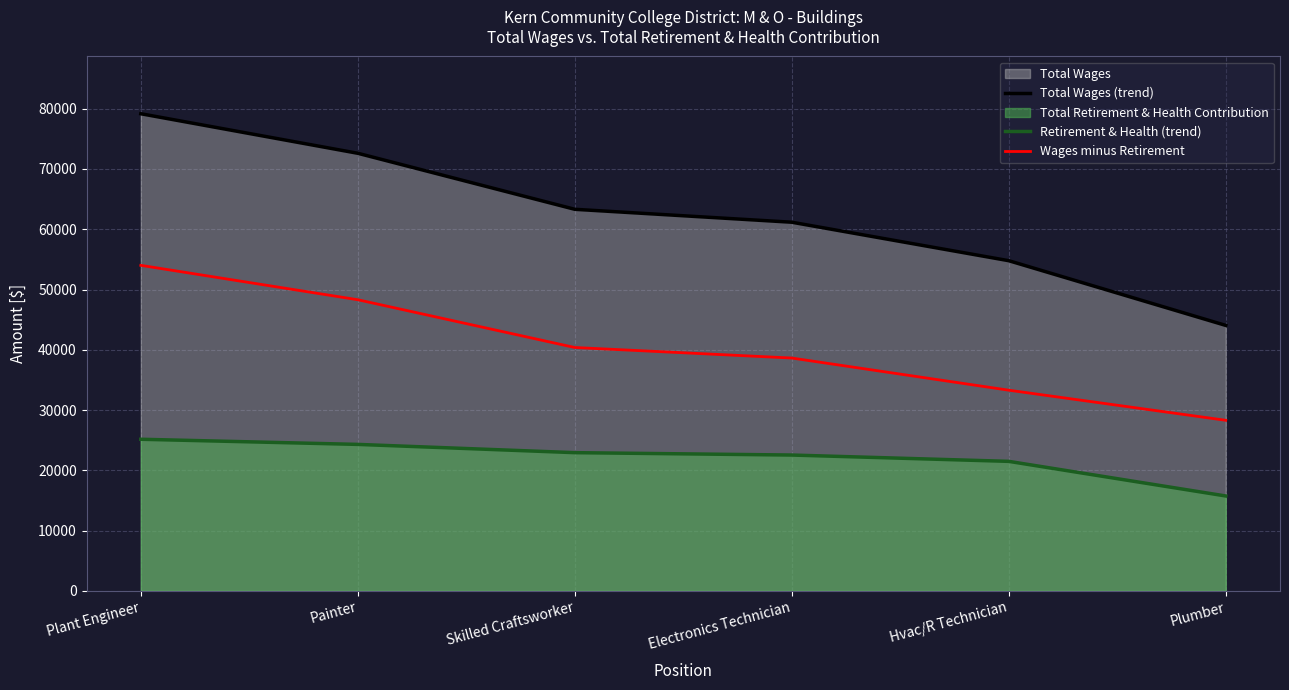

What is the difference between the maximum and minimum values in the Total Wages (trend) series?

35123